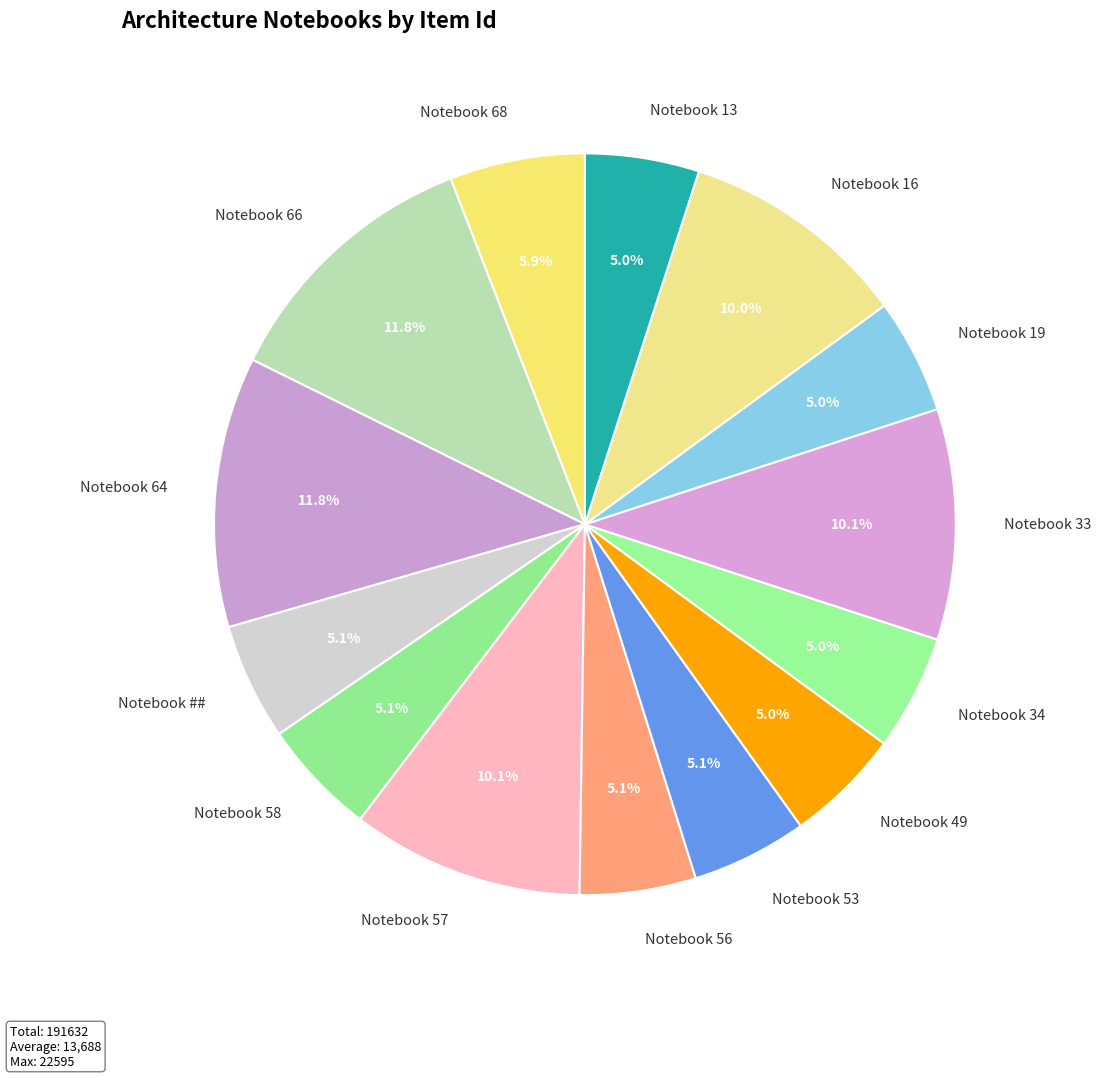

Is the sum of Notebook 16 and Notebook 66 greater than half?

No